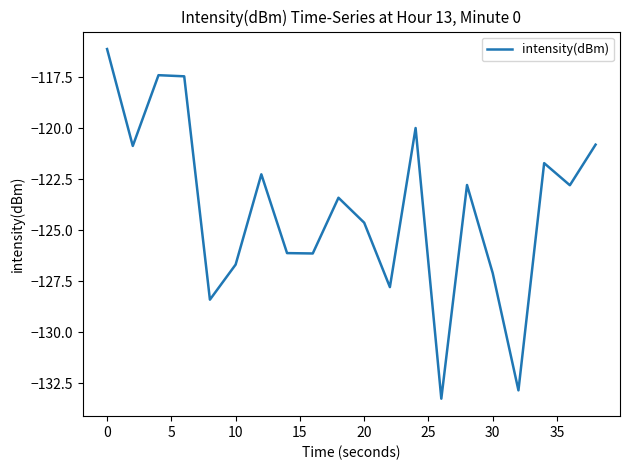

What is the greatest value displayed?

-116.1